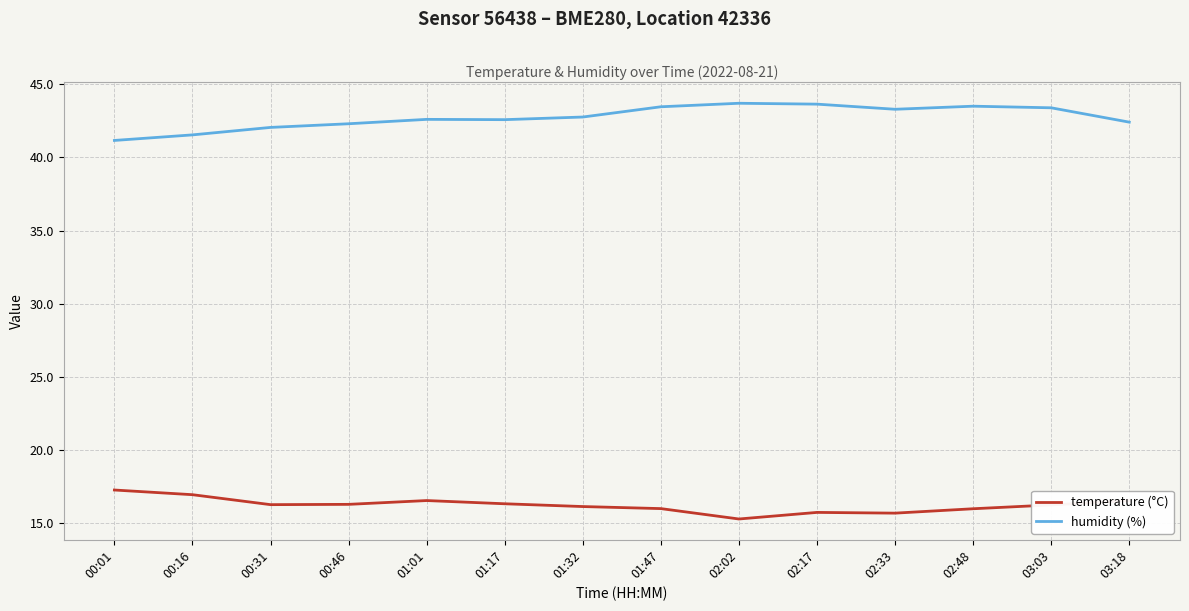

What is the difference between the second highest and second lowest values in the humidity (%) series?

2.1